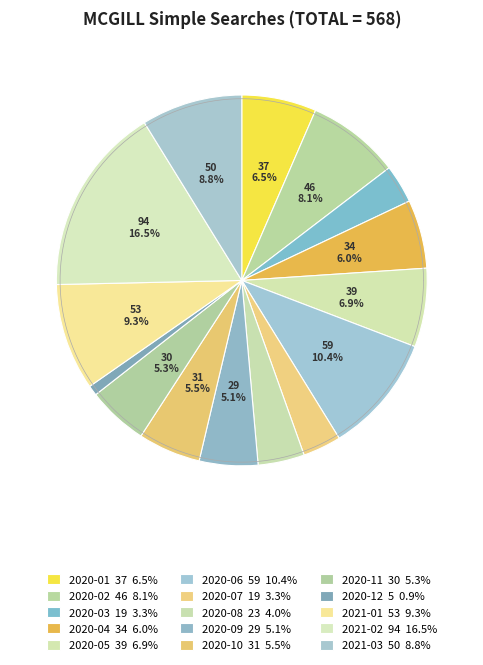

Is there any slice that represents more than half of the pie?

No